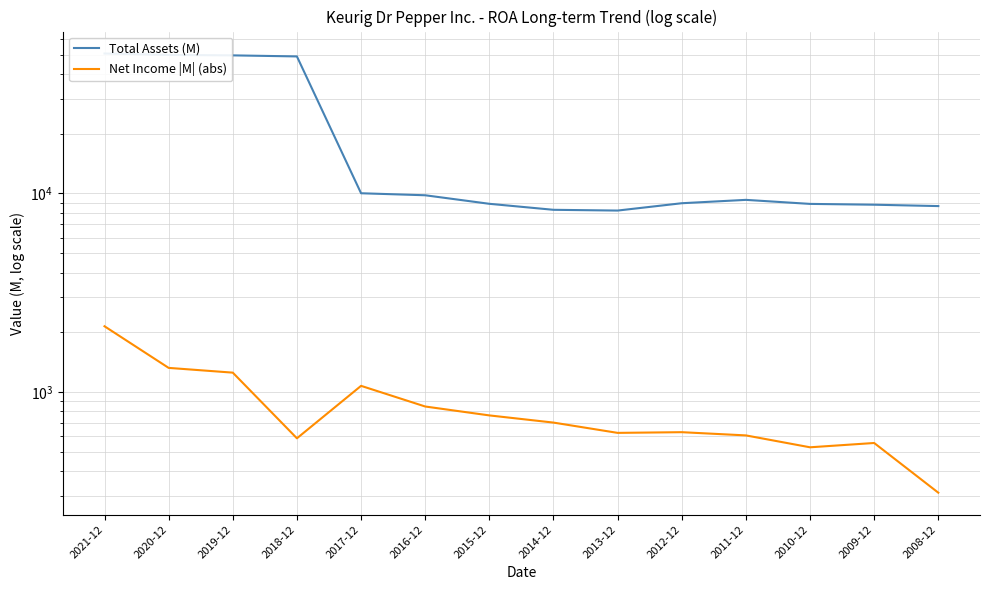

The value of Net Income |M| (abs) at 2018-12 is 262. True or false?

False